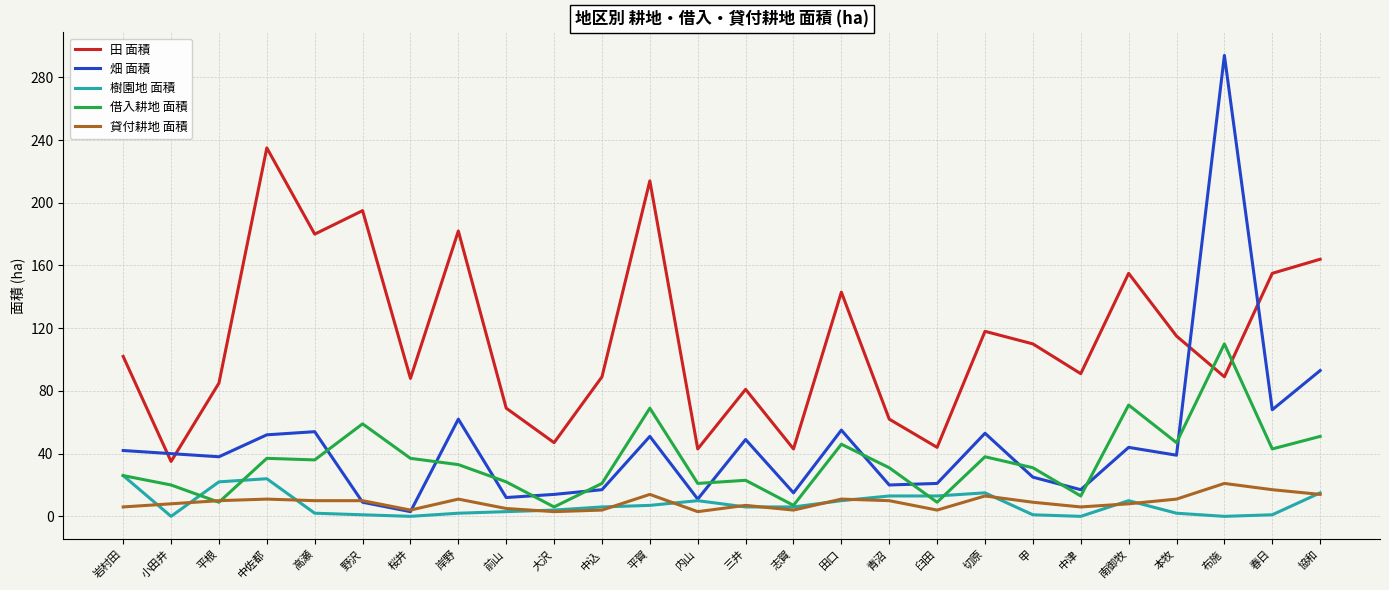

How many intersections are there between 田 面積 and 畑 面積?

4